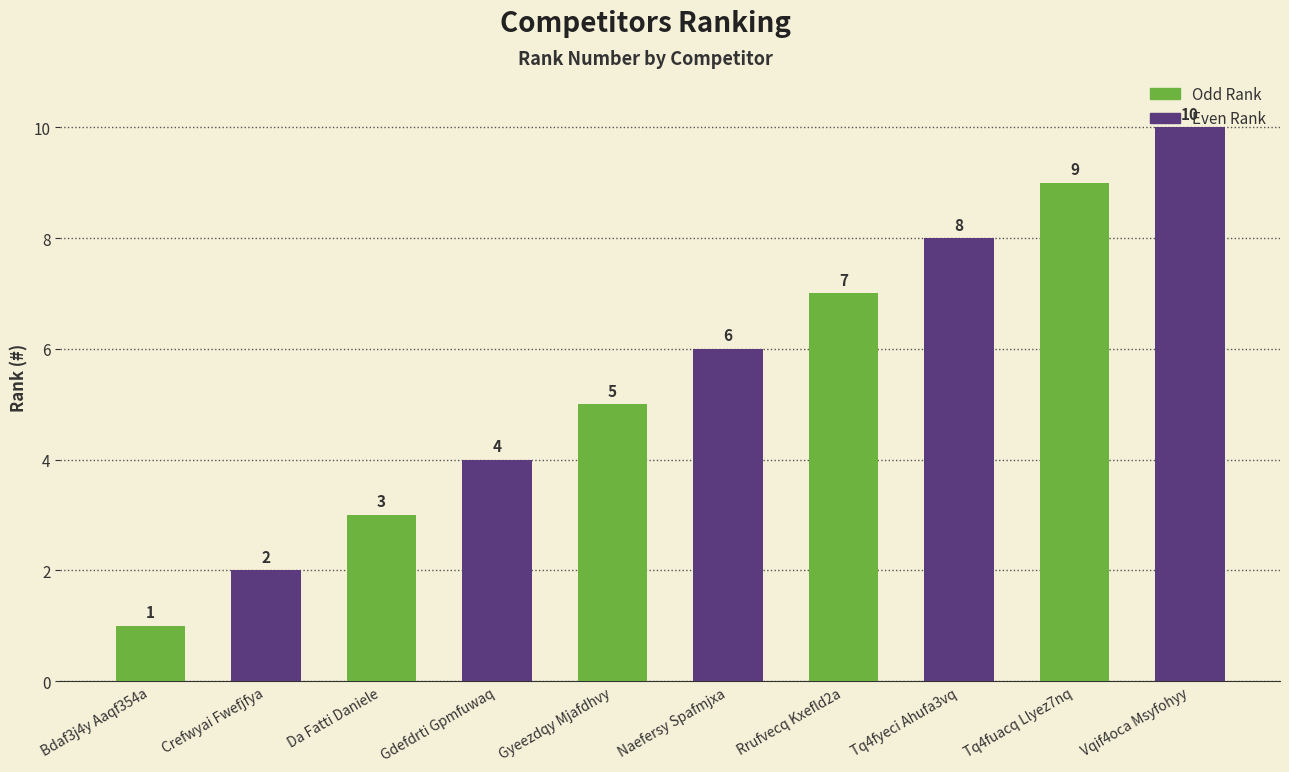

Is it true that the value at Tq4fyeci Ahufa3vq is 3?

False